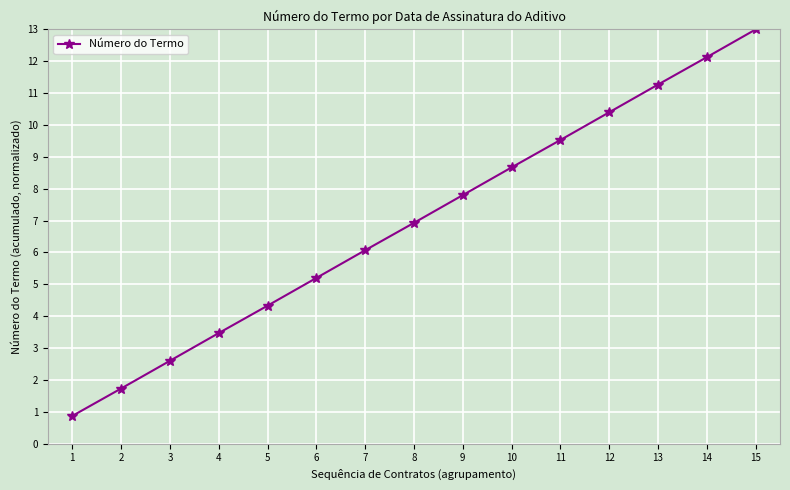

List the labels in order of value, smallest first.

1, 2, 3, 4, 5, 6, 7, 8, 9, 10, 11, 12, 13, 14, 15